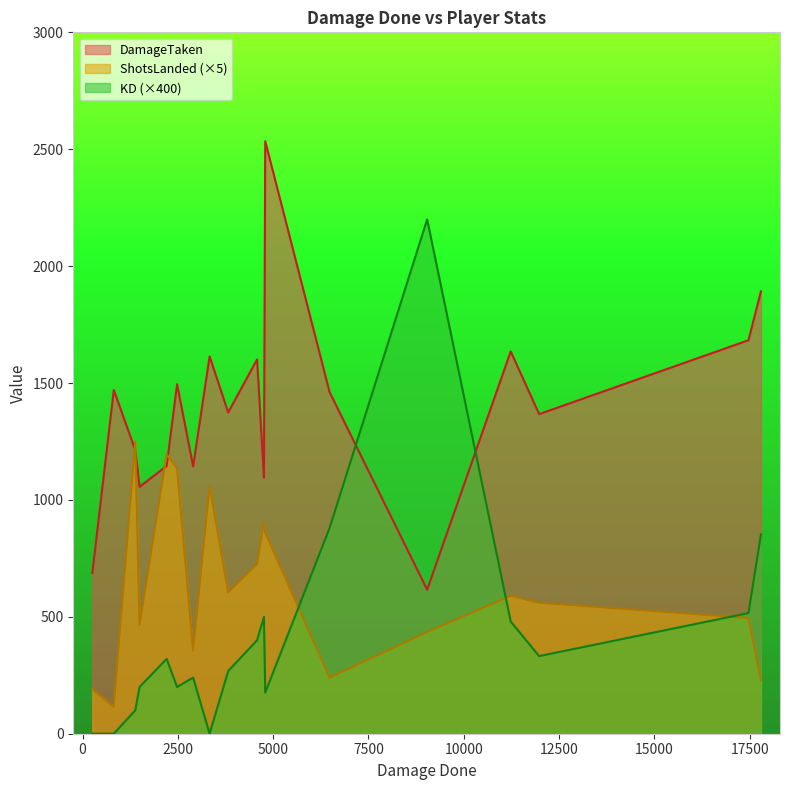

Which series has the largest total across all categories?

DamageTaken